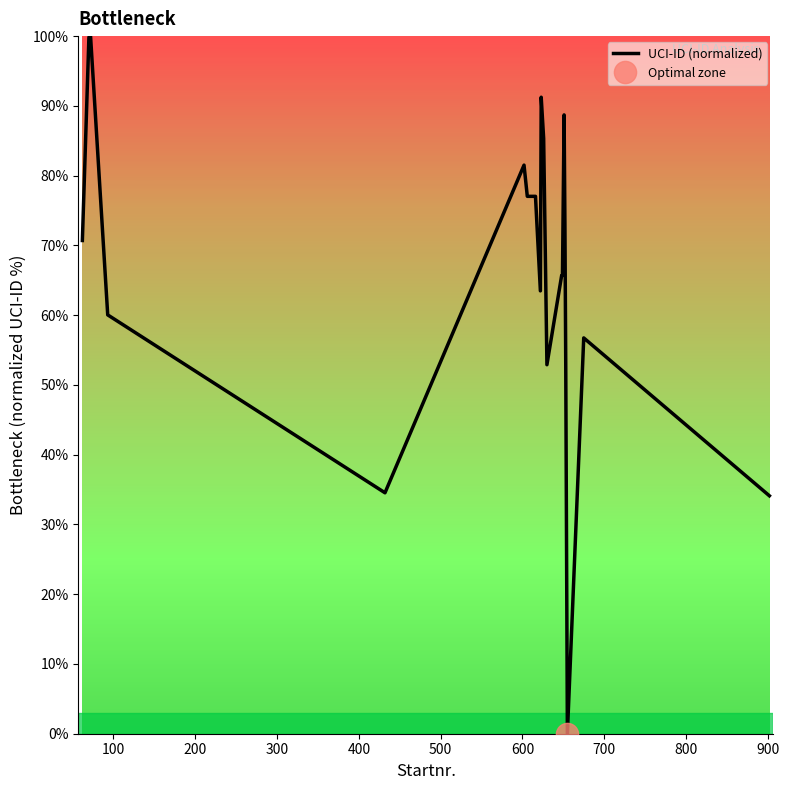

How many distinct data groups are displayed?

1